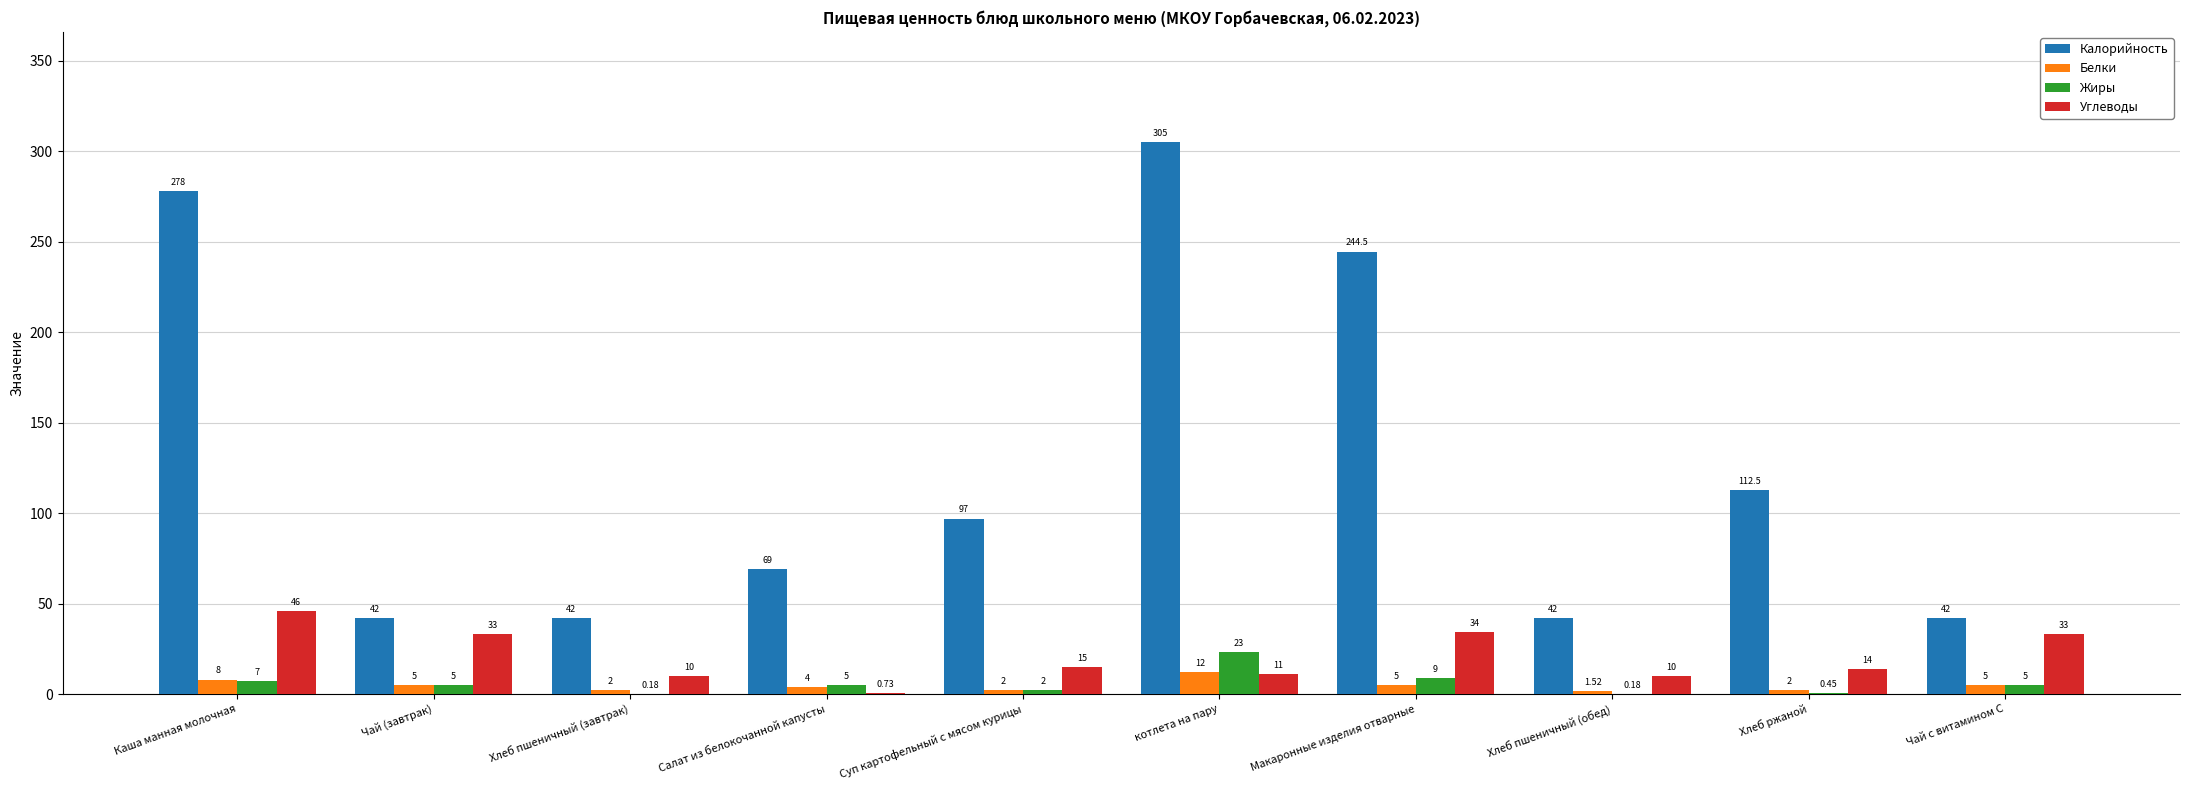

Which label corresponds to the largest value in the chart?

котлета на пару